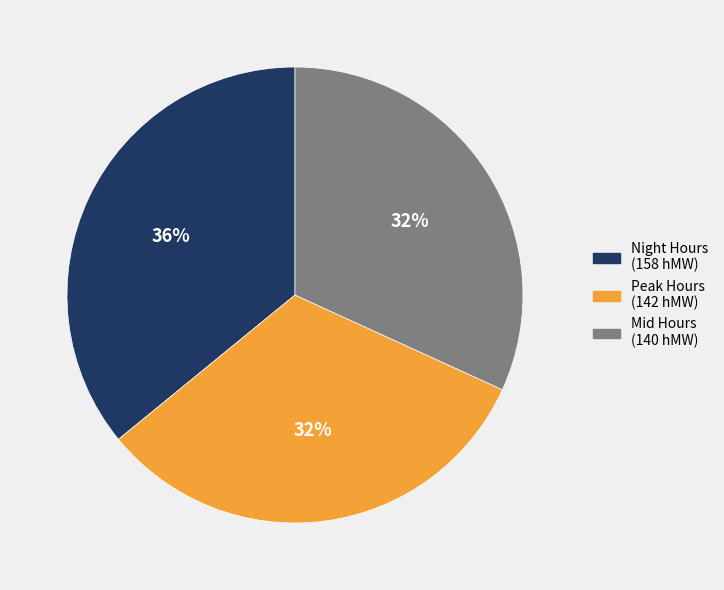

Is there a majority slice in this chart?

No